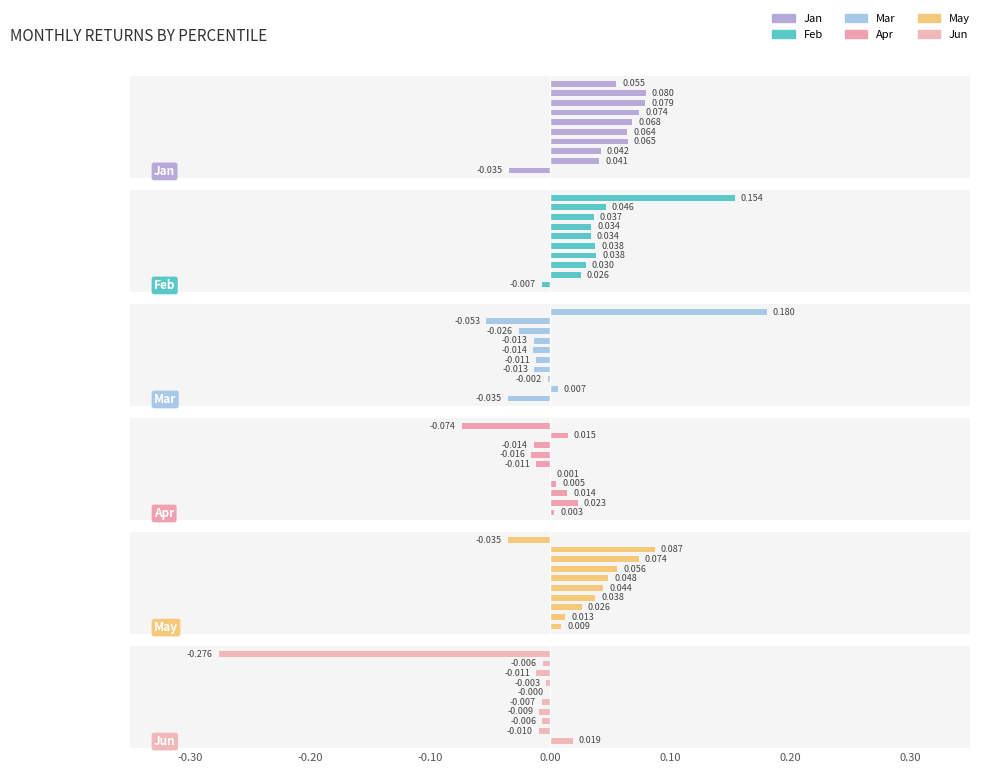

The Apr series shows 0.0 at 0.00. True or false?

True